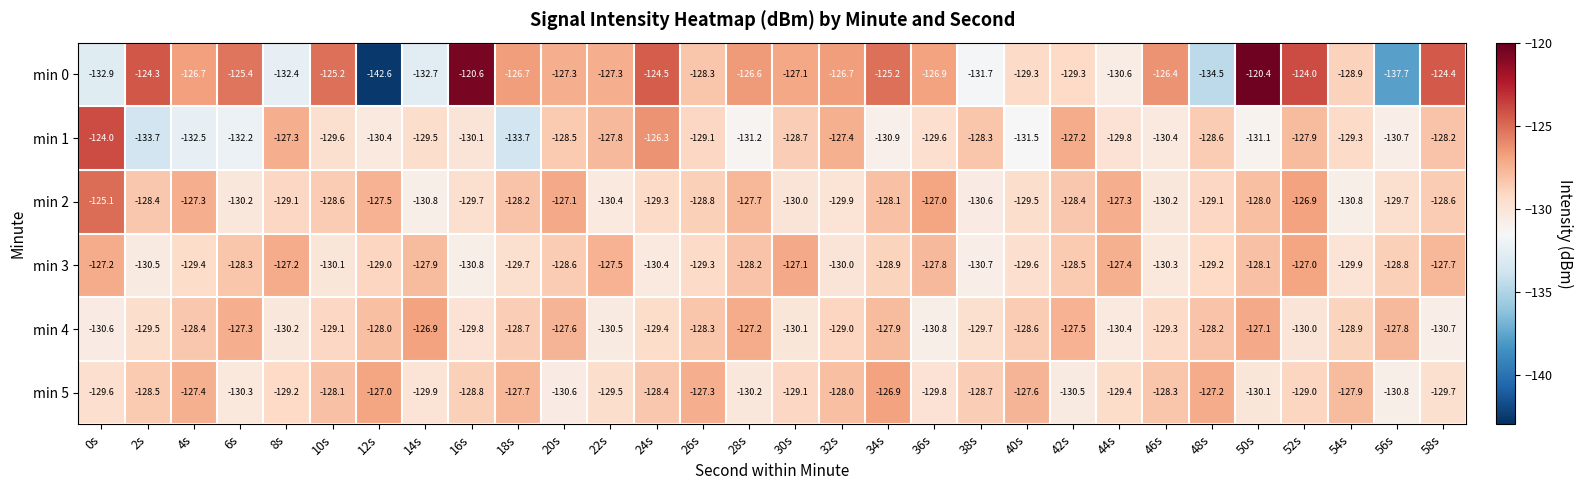

Which label corresponds to the largest value in the chart?

50s